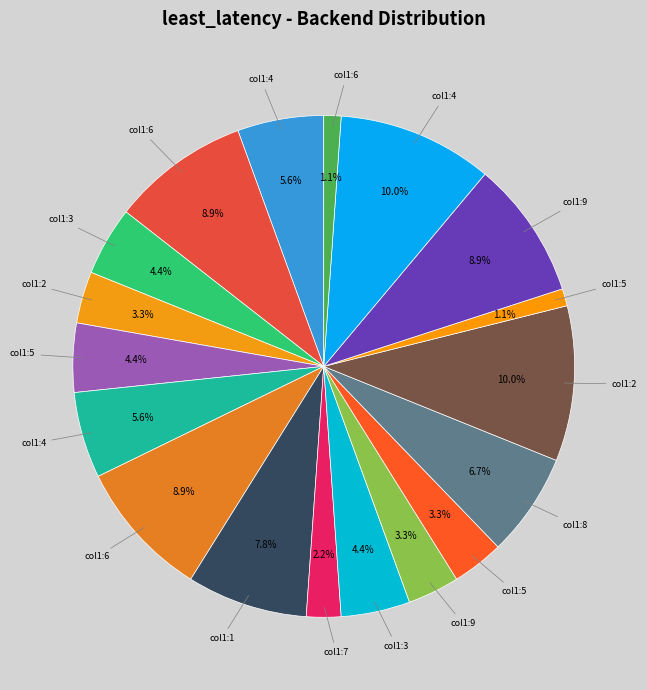

How many slices are in this pie chart?

18